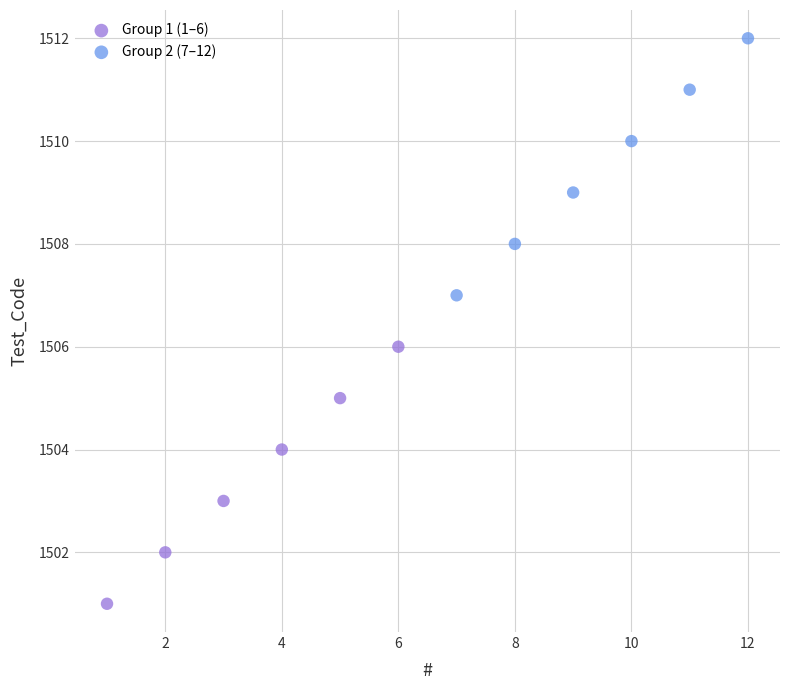

Which series reaches the maximum Y coordinate?

Group 2 (7–12)